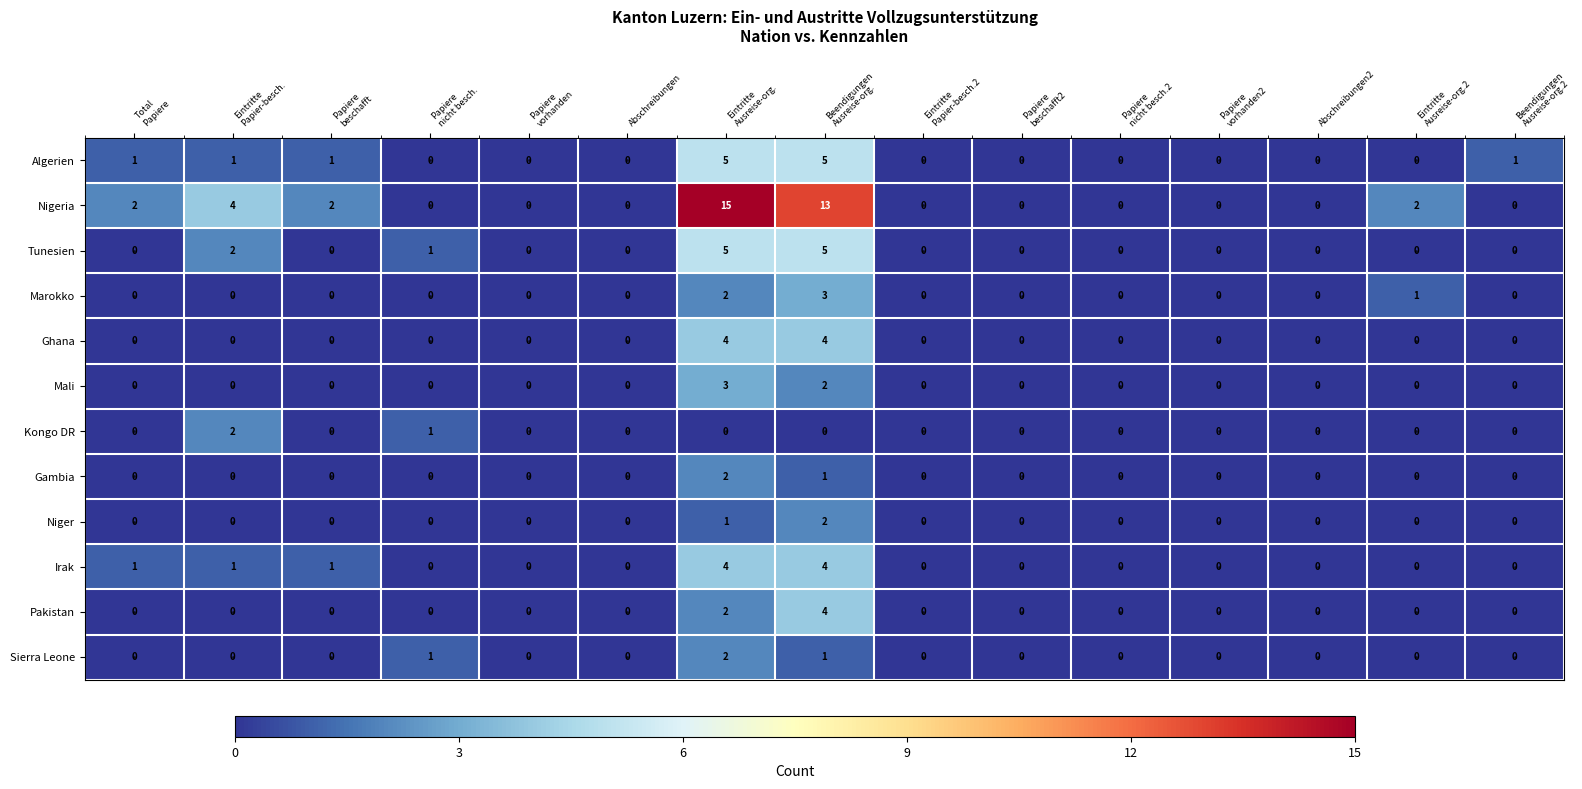

Count the Irak values in the range 0 to 1.

13